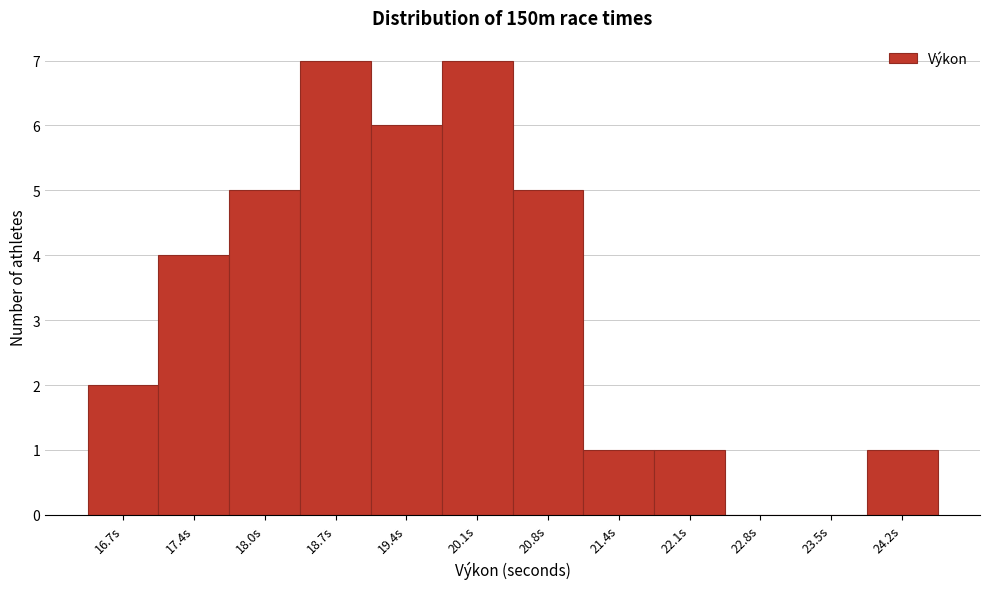

Reading left to right, transcribe all the data shown in this chart.

16.7s=2	17.4s=4	18.0s=5	18.7s=7	19.4s=6	20.1s=7	20.8s=5	21.4s=1	22.1s=1	22.8s=0	23.5s=0	24.2s=1